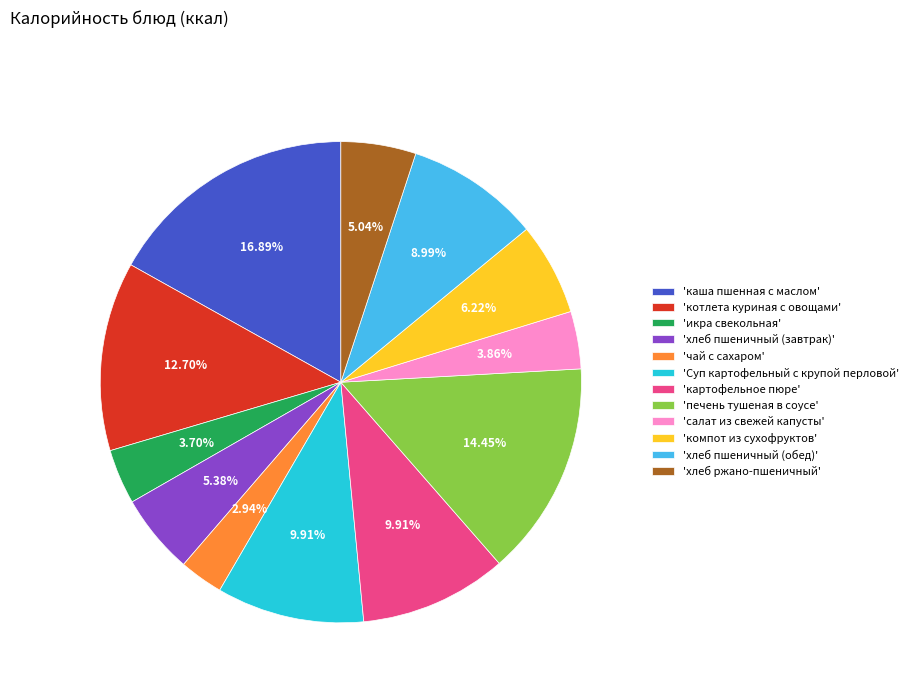

What is the ratio of the value at 'икра свекольная' to the value at 'компот из сухофруктов'?

0.6